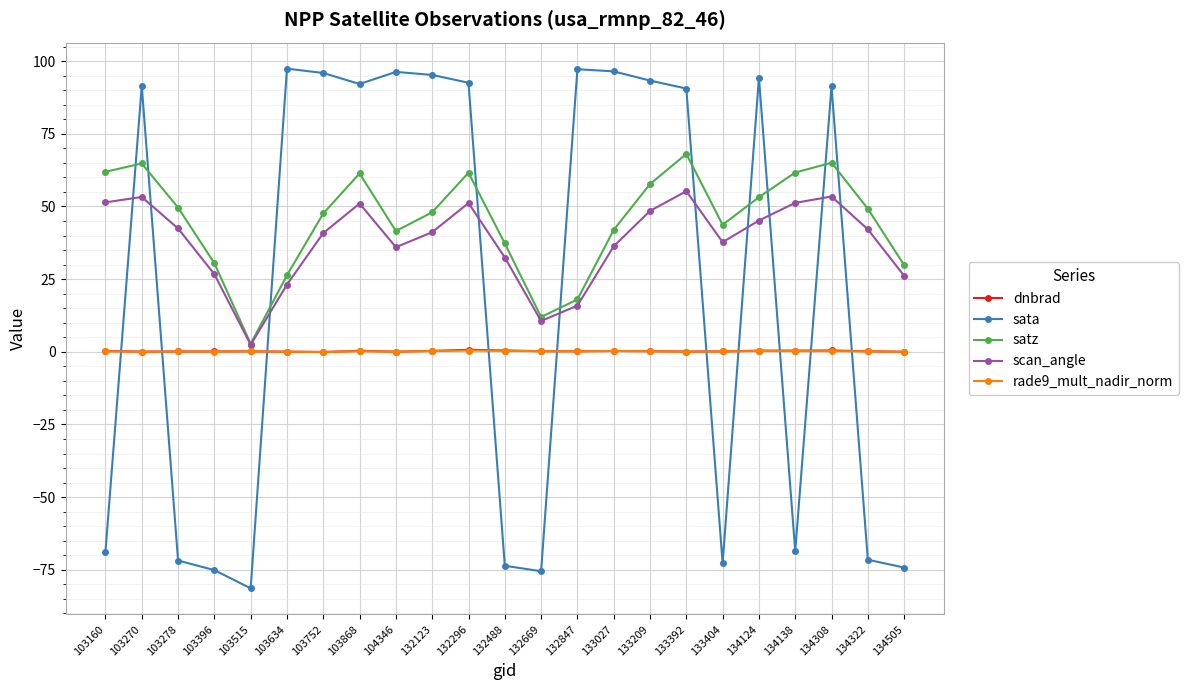

What is the average value of the sata series?

21.4